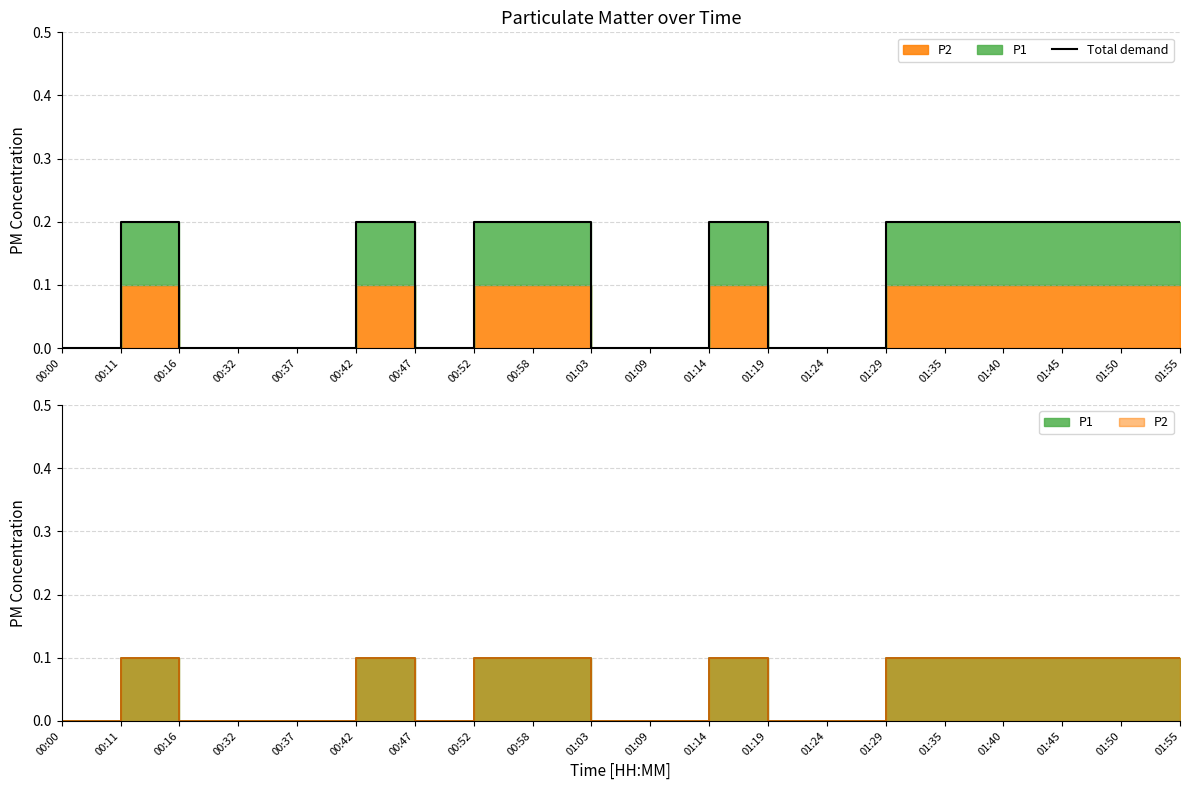

List the labels in order of value, smallest first.

00:00, 00:16, 00:32, 00:37, 00:47, 01:03, 01:09, 01:19, 01:24, 00:11, 00:42, 00:52, 00:58, 01:14, 01:29, 01:35, 01:40, 01:45, 01:50, 01:55